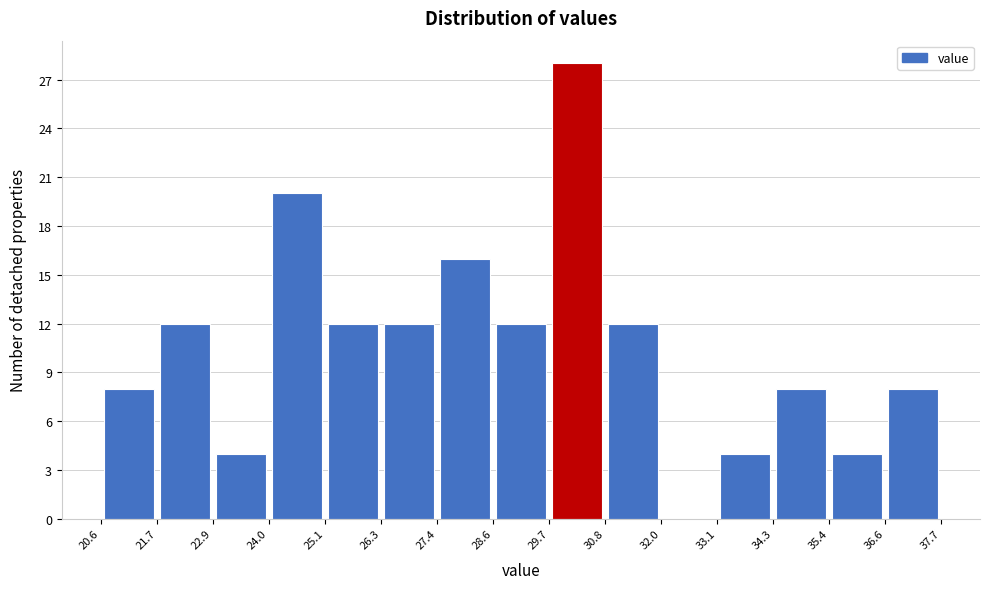

Which range on the x-axis has the tallest bar?

29.7 to 30.8